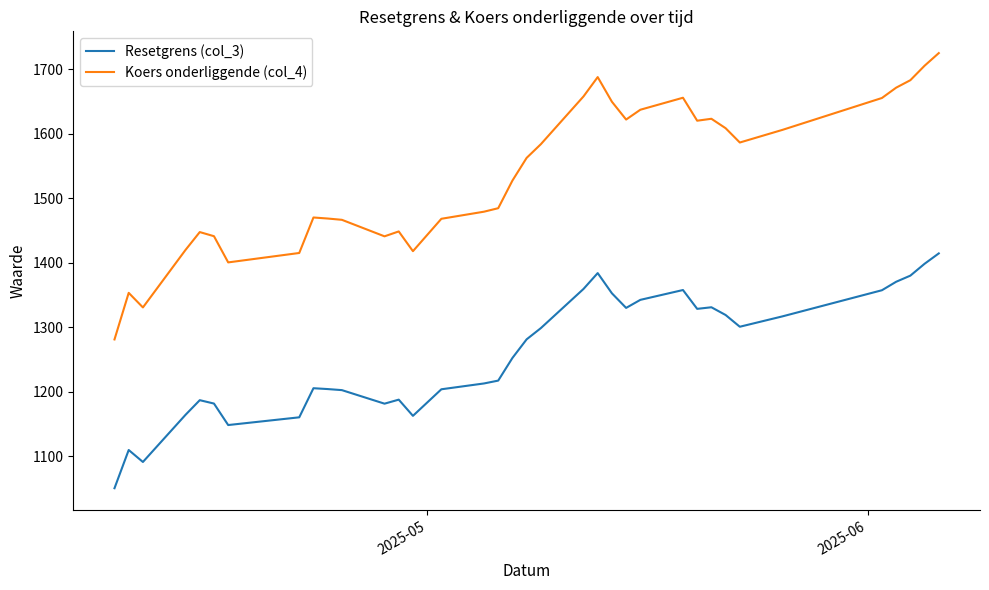

What is the lowest value of the Resetgrens (col_3) series?

1050.4